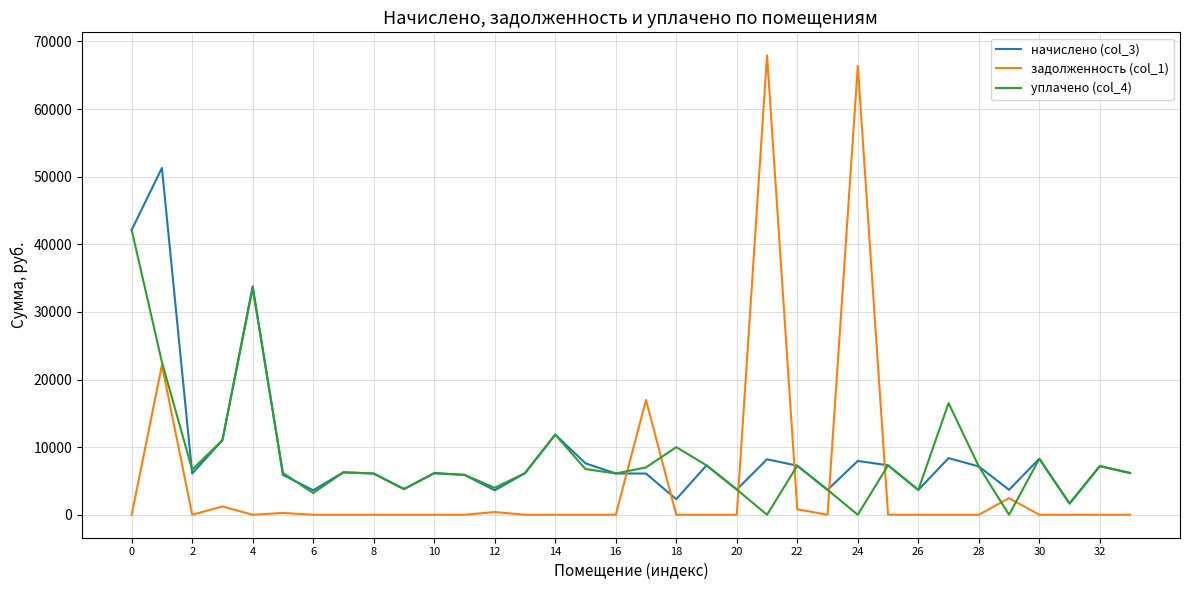

True or false: задолженность (col_1) has more than 1 interior local peaks.

True